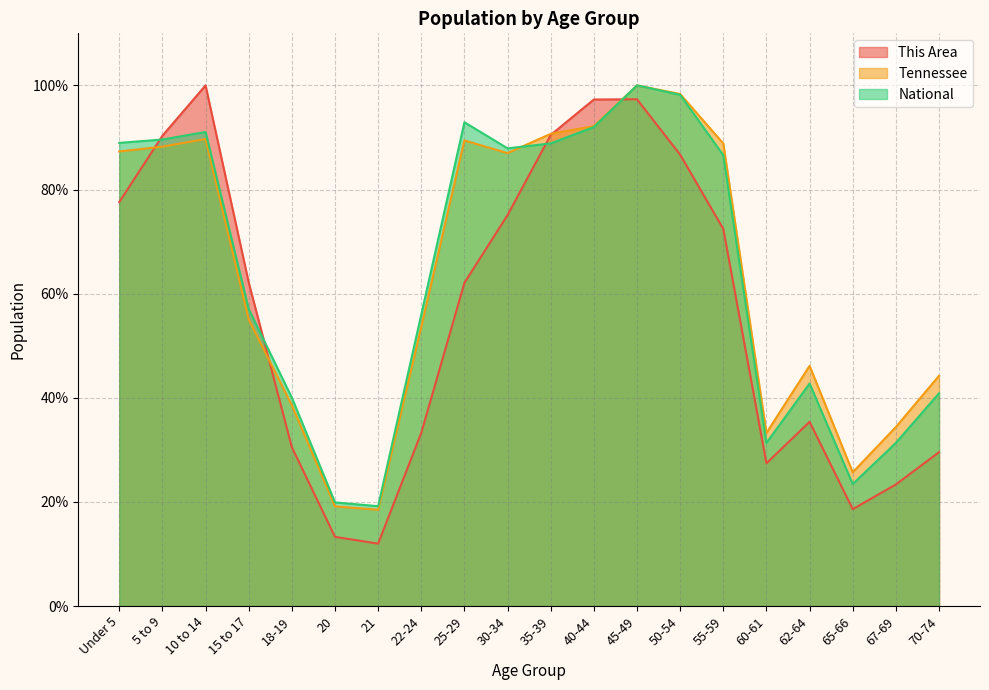

Does the chart display data point markers on the line(s)?

No